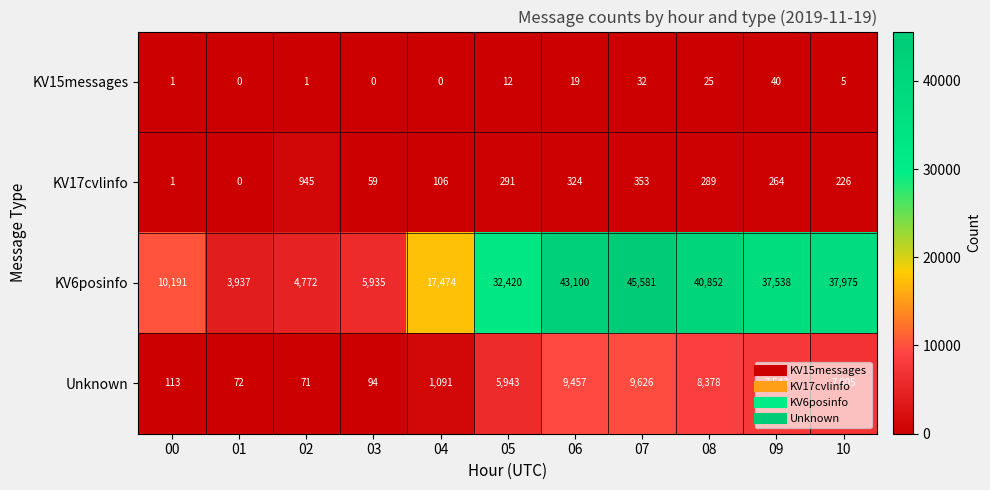

True or false: KV17cvlinfo has a value of 106 at 04.

True